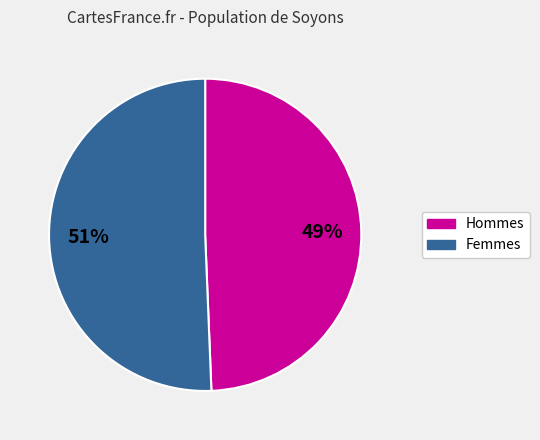

Is there any slice that represents more than half of the pie?

Yes